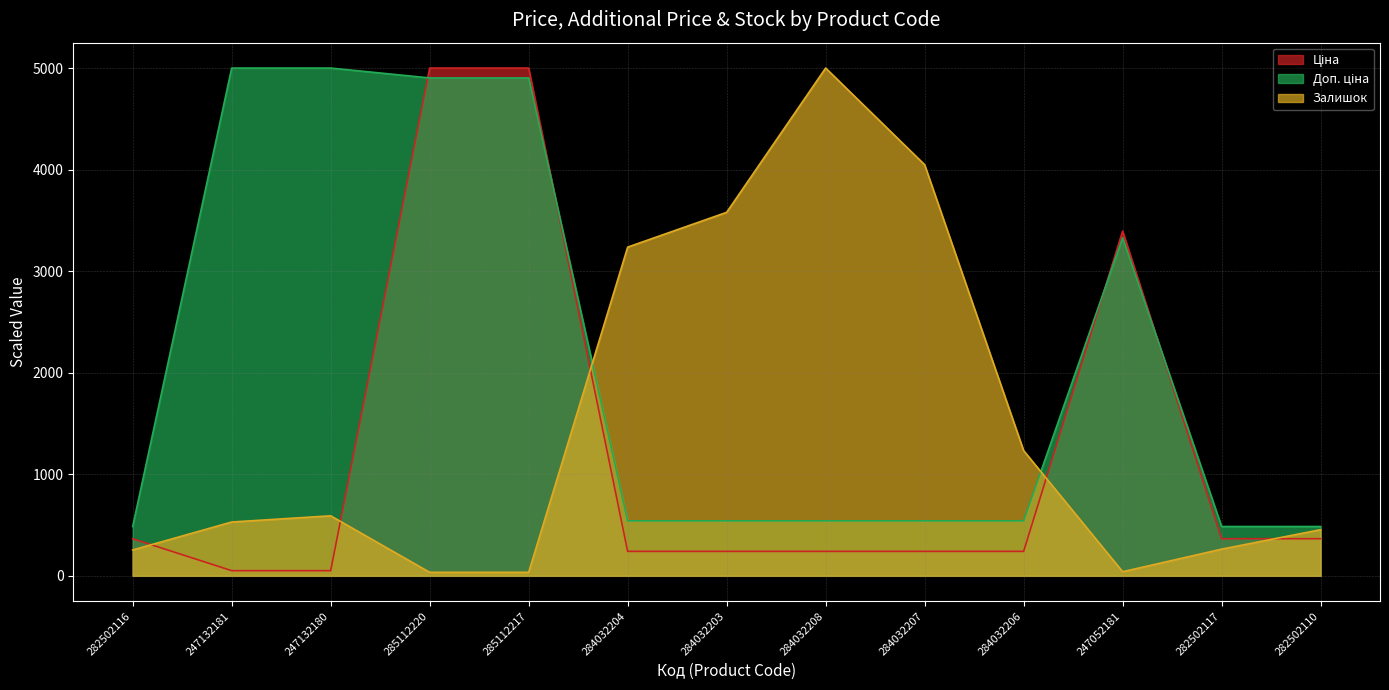

Is it true that Доп. ціна equals 4902.8 at 285112220?

True